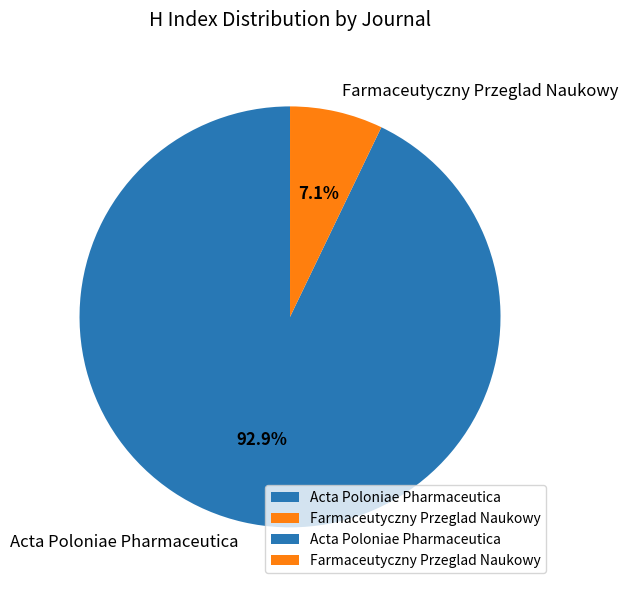

Rank the categories by value from lowest to highest.

Farmaceutyczny Przeglad Naukowy, Acta Poloniae Pharmaceutica